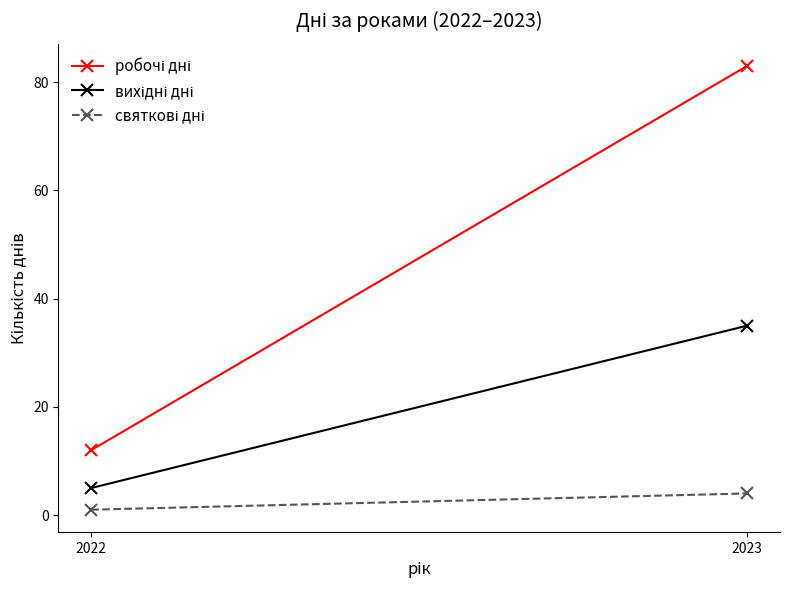

How many lines are shown in the chart?

3